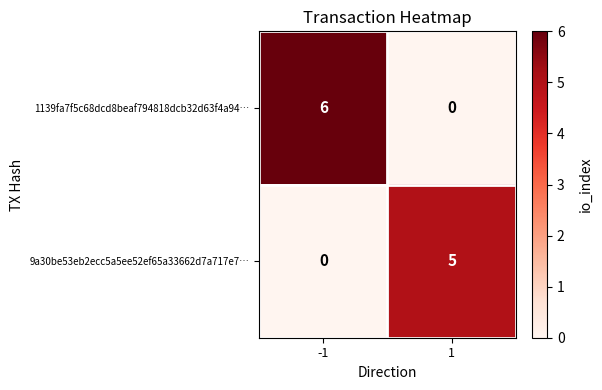

Which series has the largest total across all categories?

1139fa7f5c68dcd8beaf794818dcb32d63f4a94…